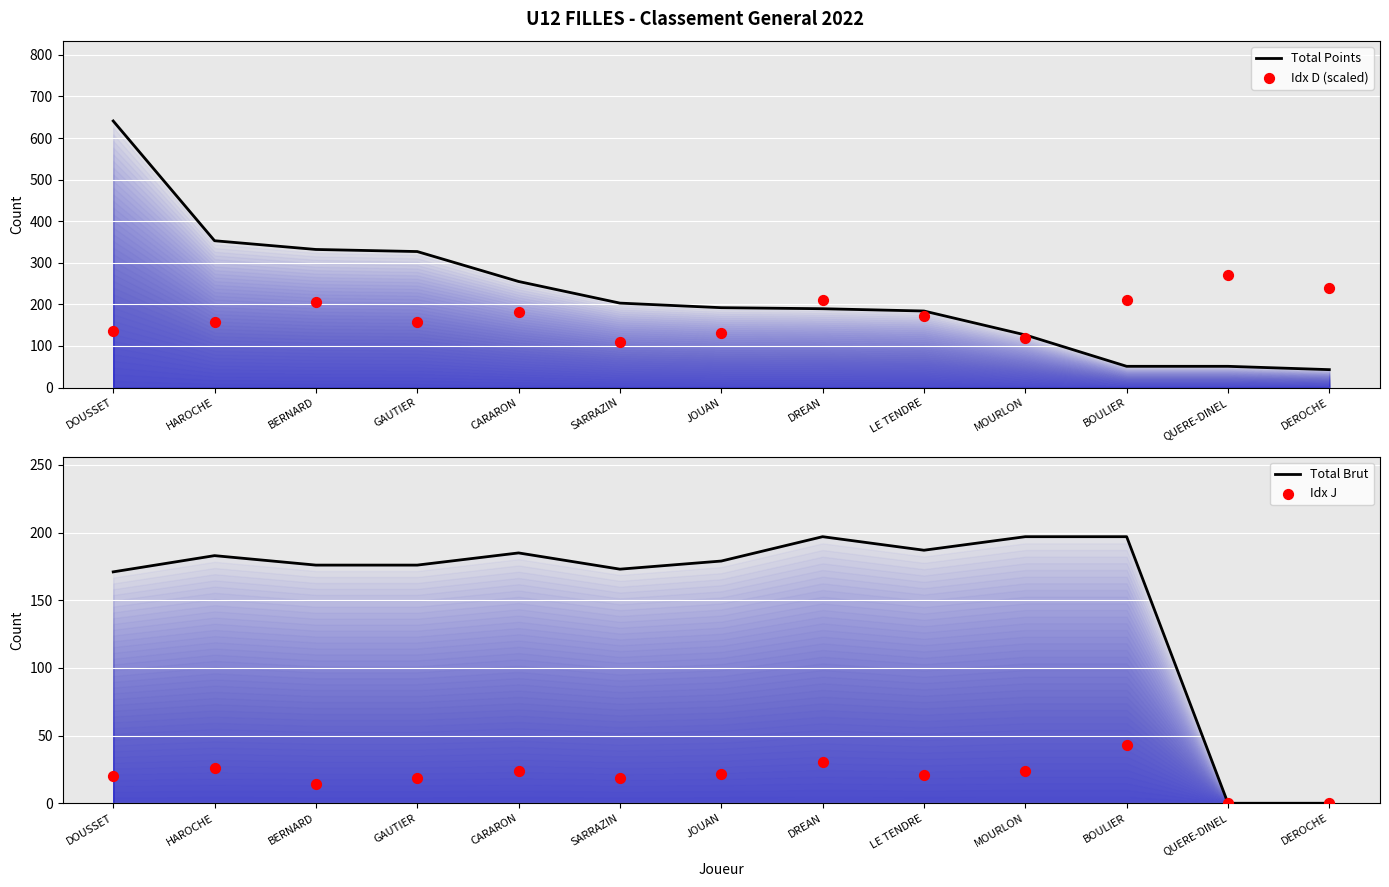

At how many categories does at least one series exceed 116?

13